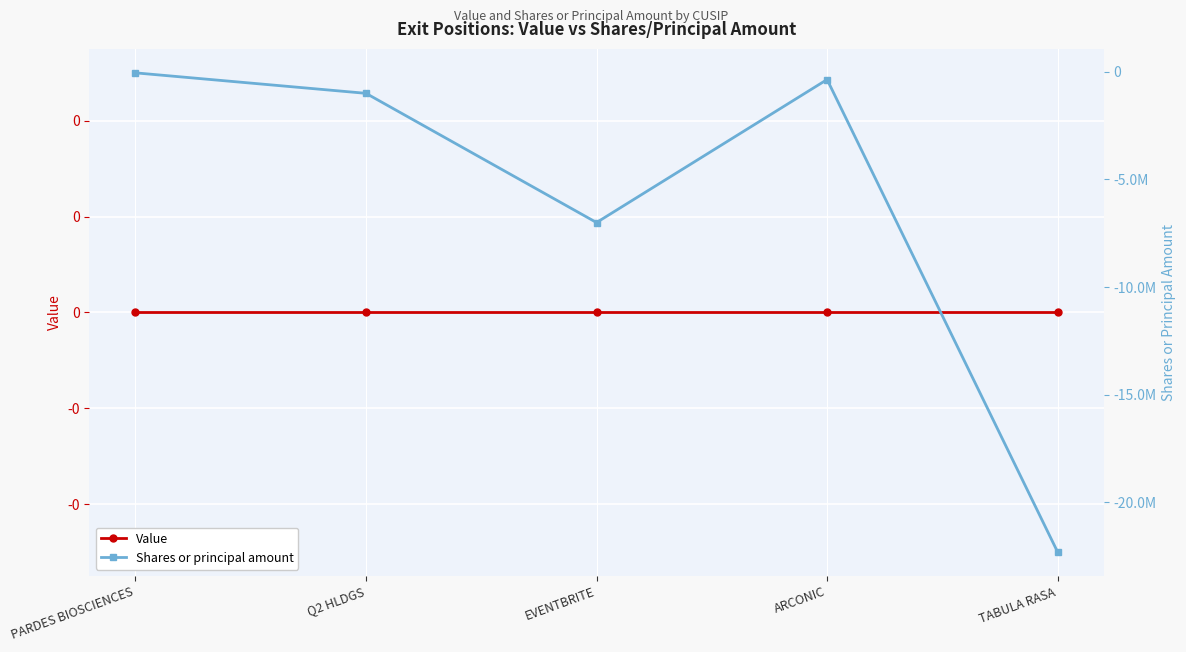

True or false: Value and Shares or principal amount cross at least once.

False